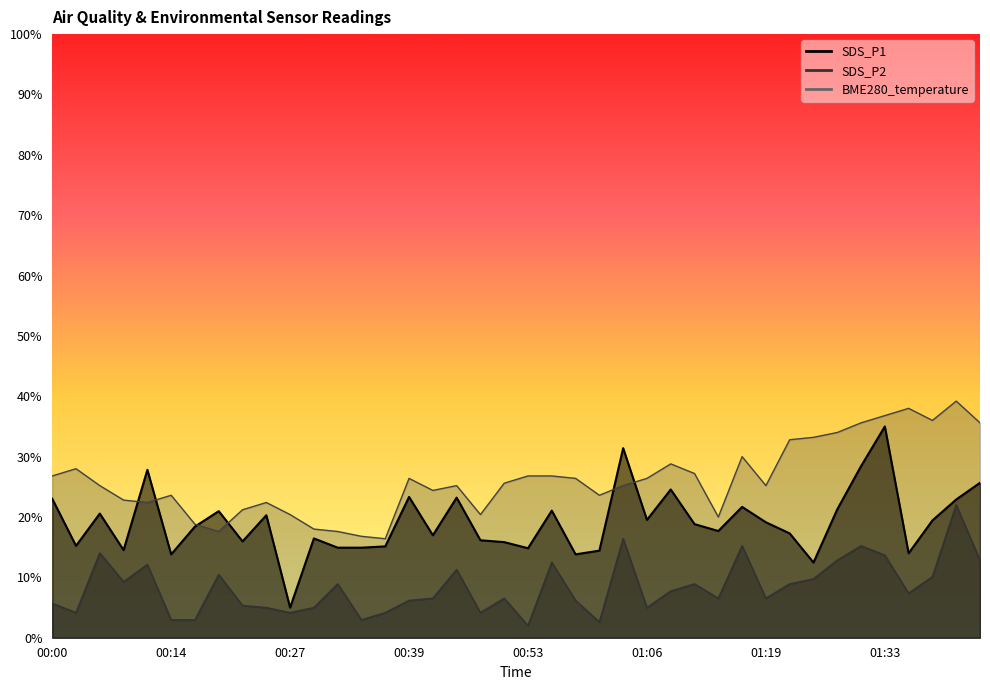

Where does the SDS_P1 series first go above 18?

00:00